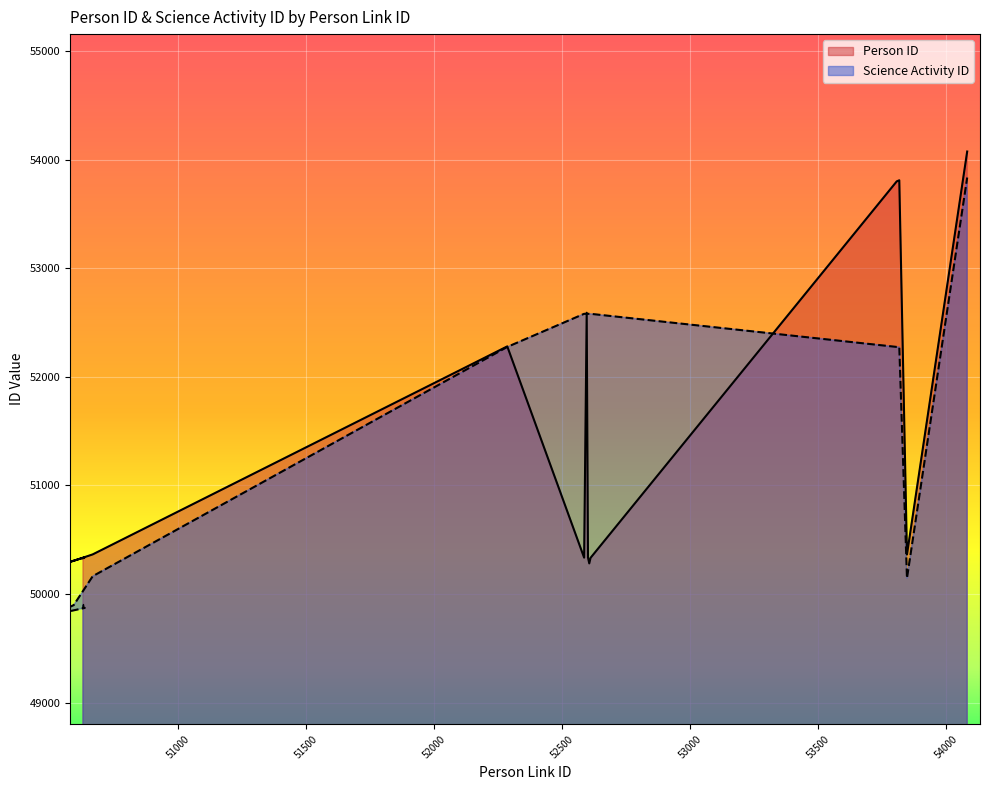

How many lines are shown in the chart?

2